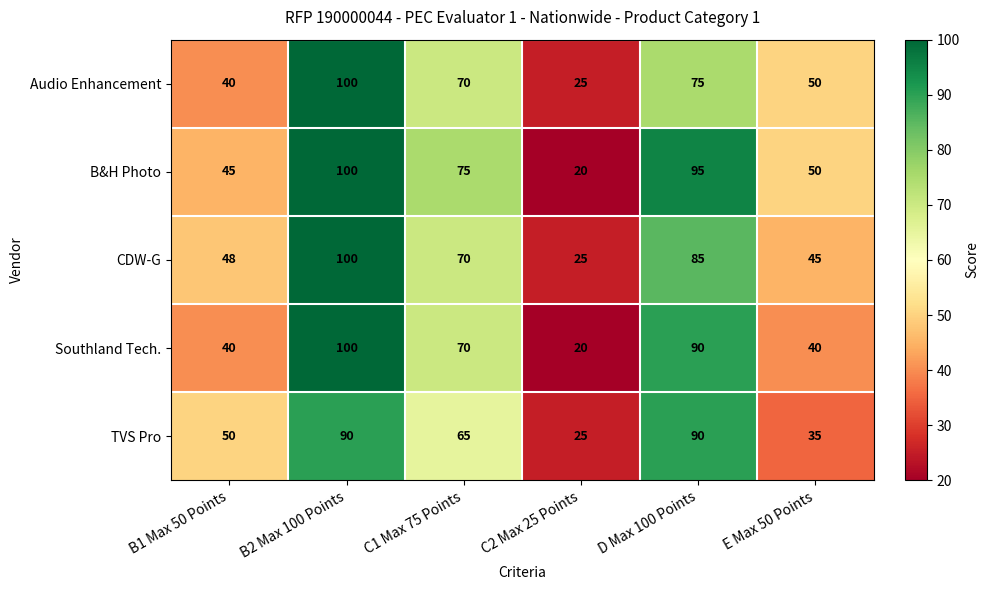

What is the difference between the highest and lowest values at D Max 100 Points?

20